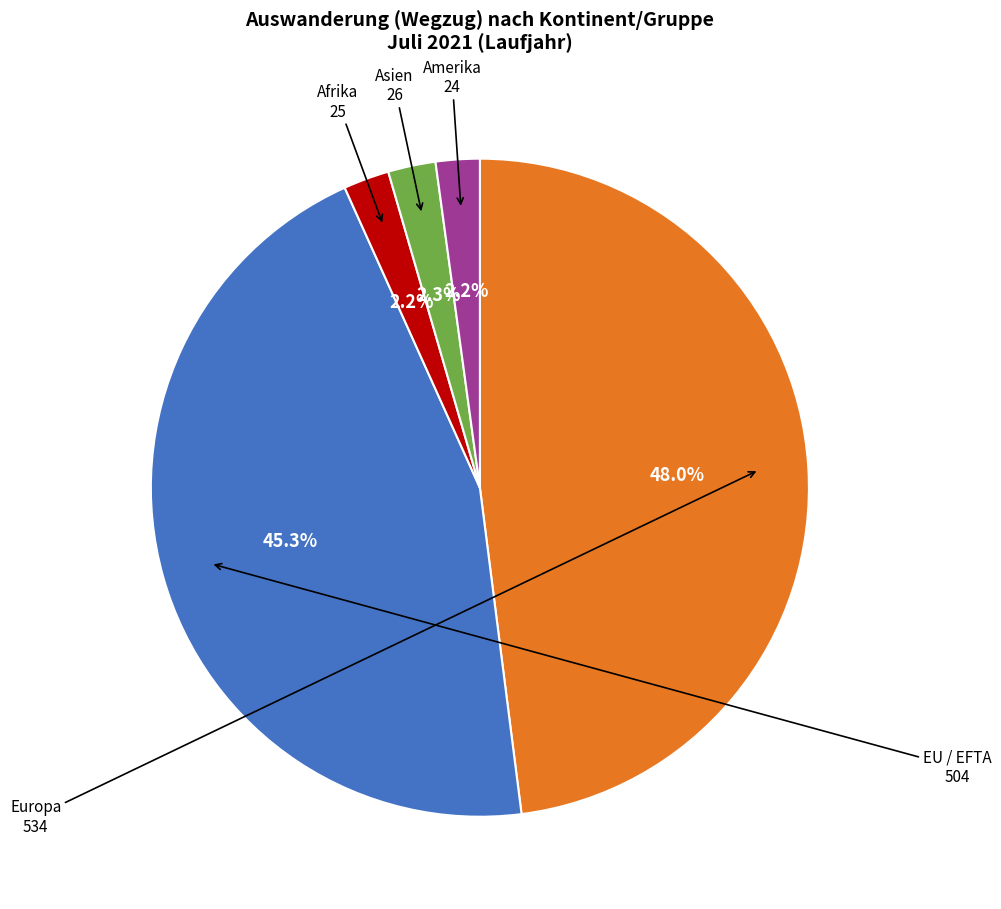

Does any single category account for the majority?

No